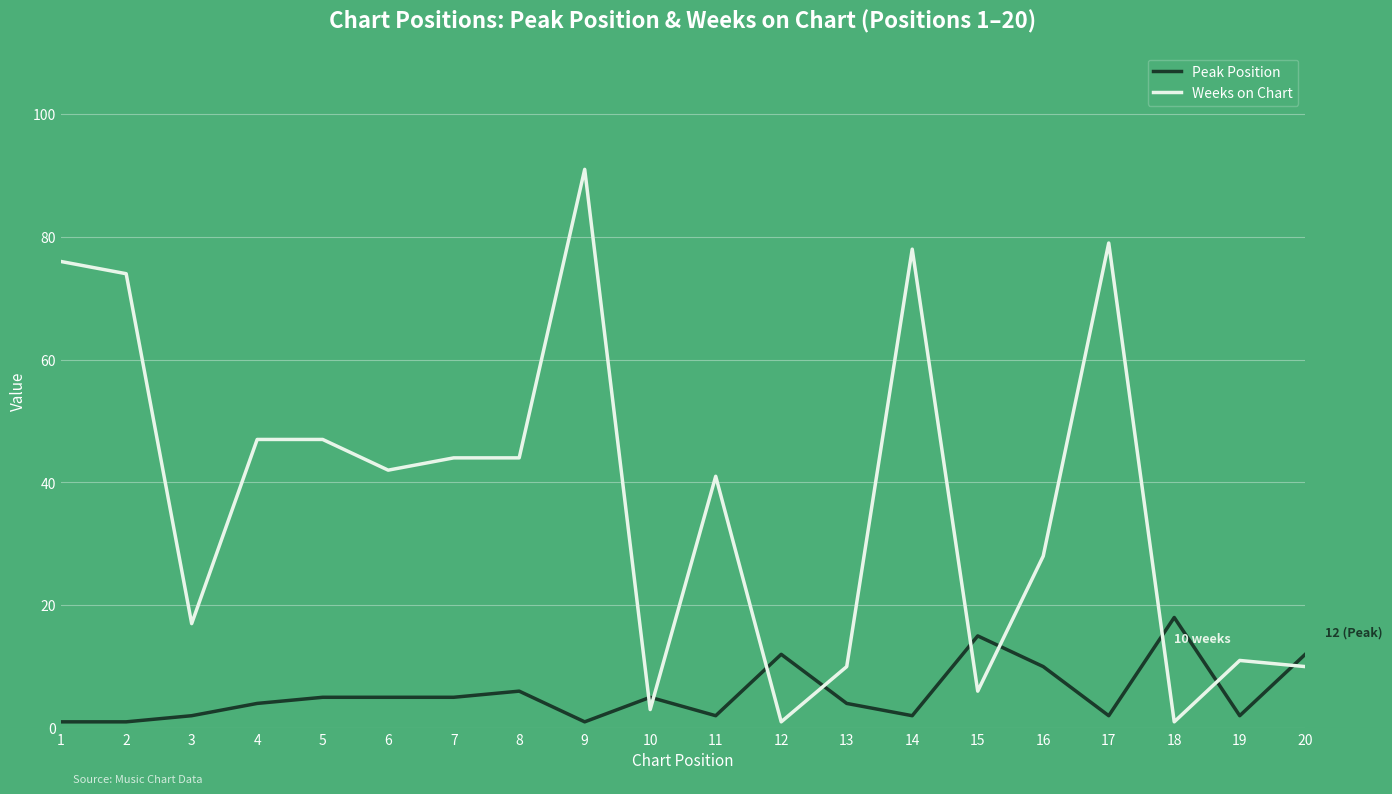

How many series are shown in this chart?

2